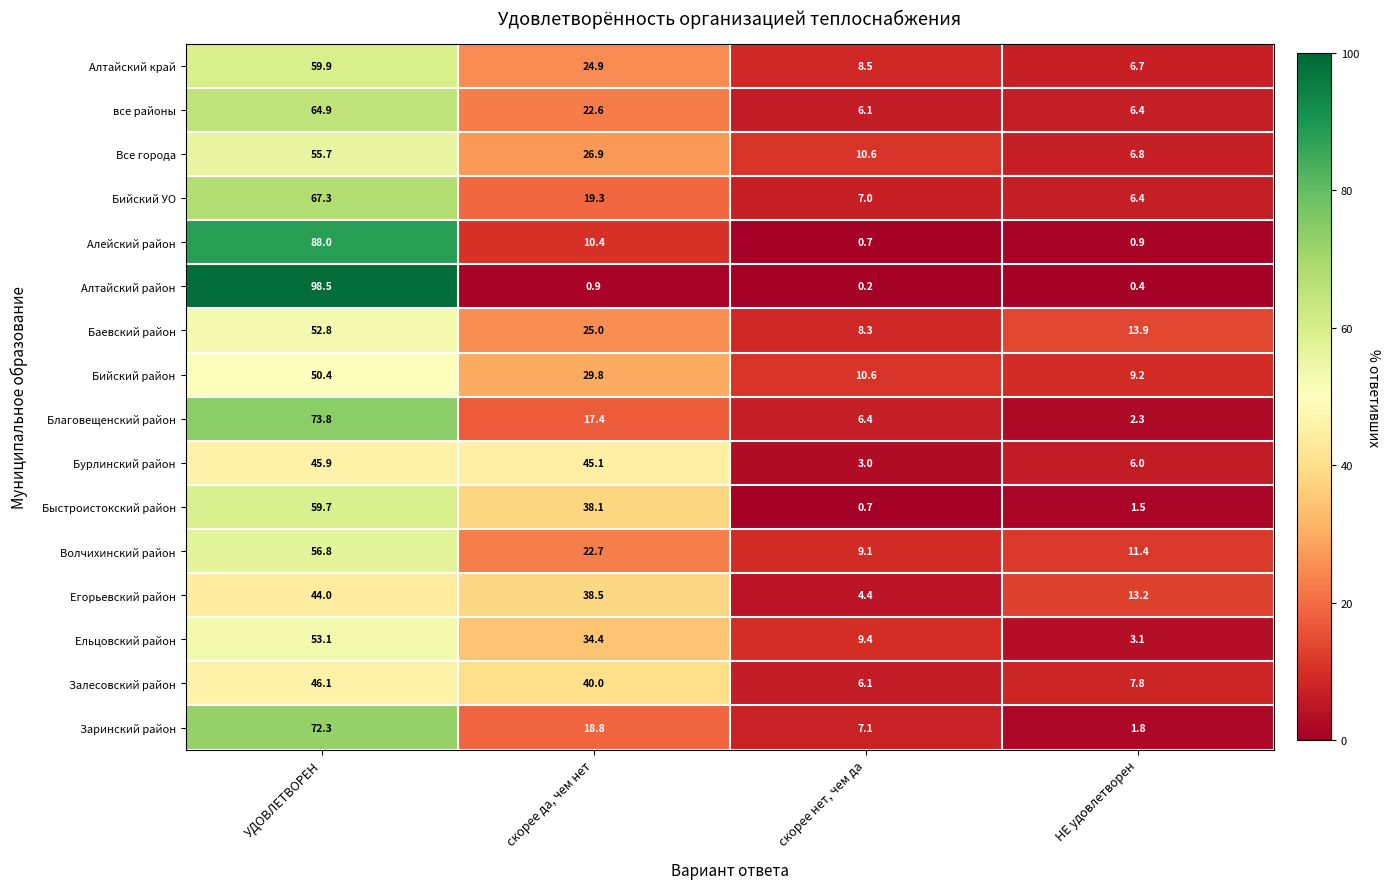

What is the greatest value displayed?

98.5